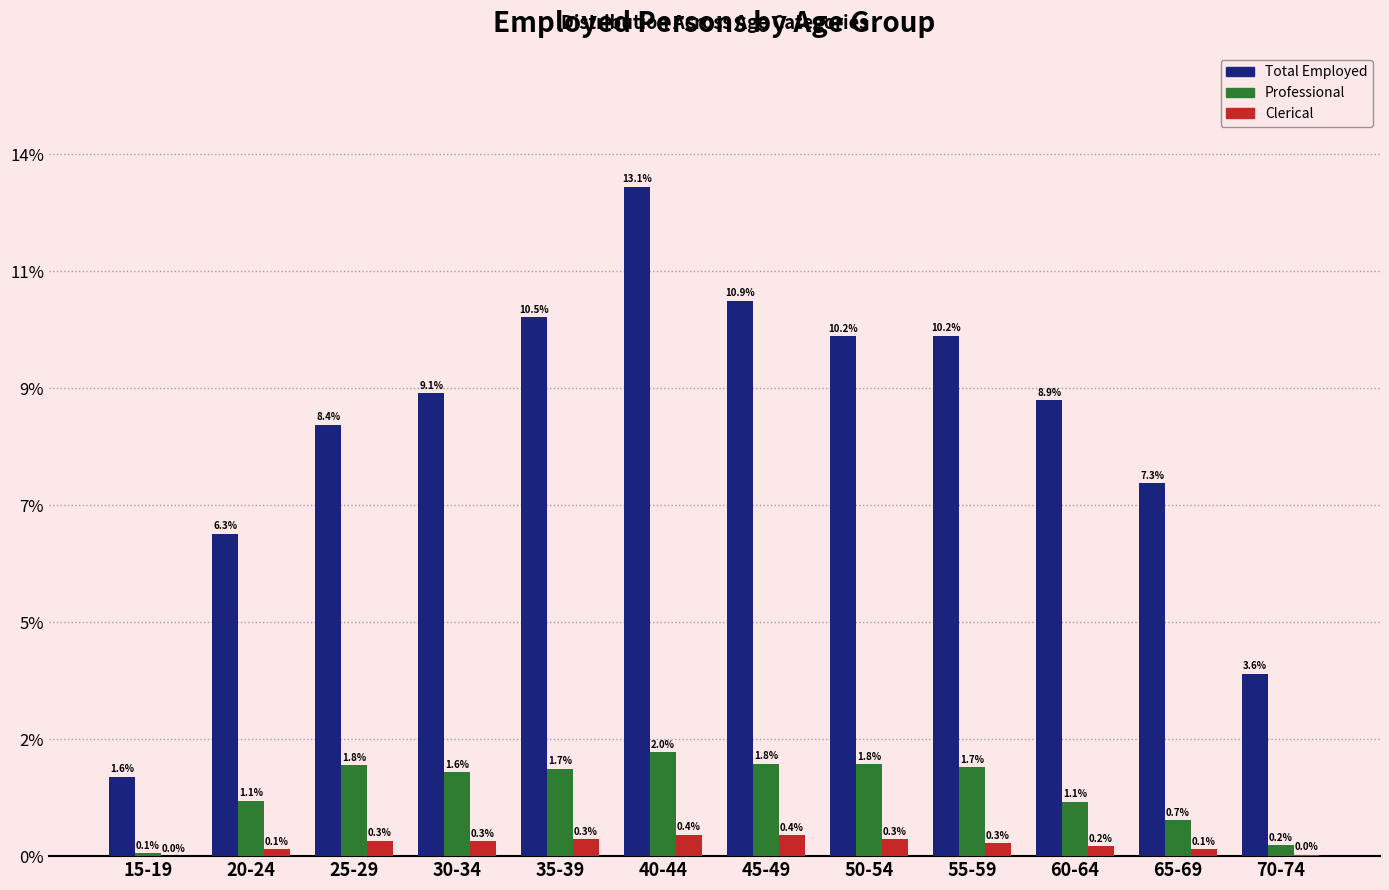

At 60-64, list the series in order from largest to smallest.

Total Employed, Professional, Clerical